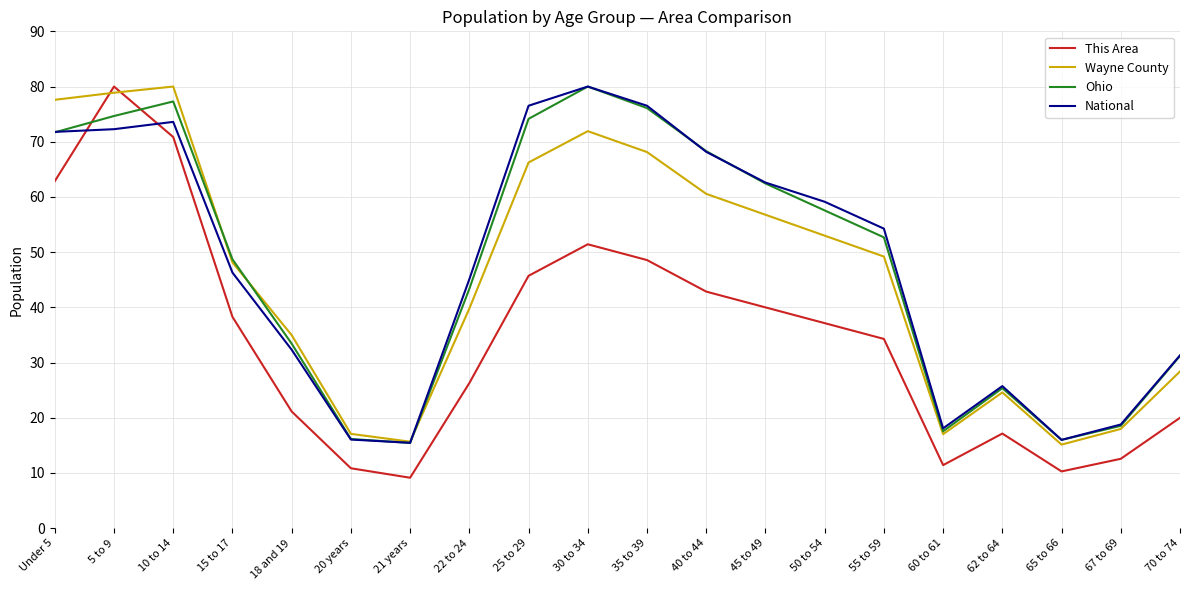

True or false: Wayne County has more than 0 interior local peaks.

True